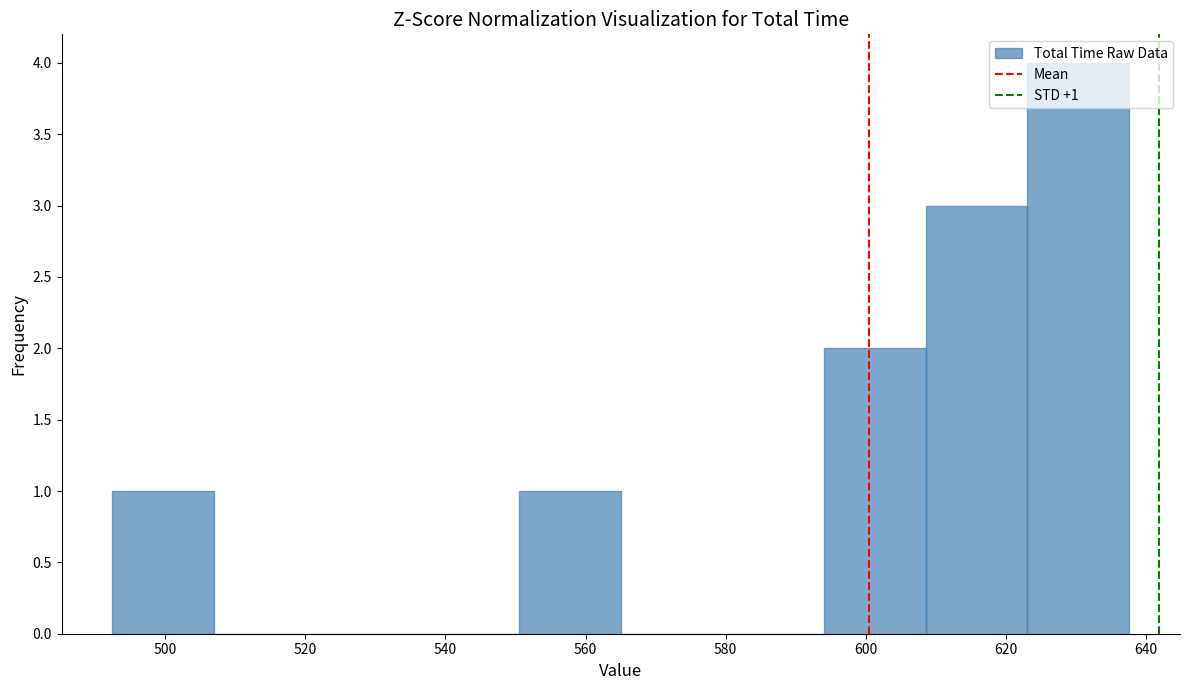

Which range on the x-axis has the tallest bar?

624 to 638